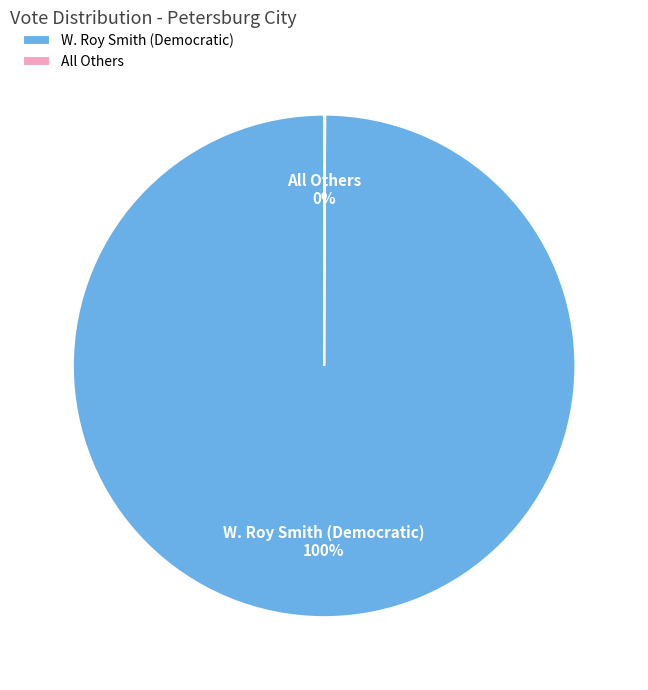

Which category accounts for the majority?

W. Roy Smith (Democratic)